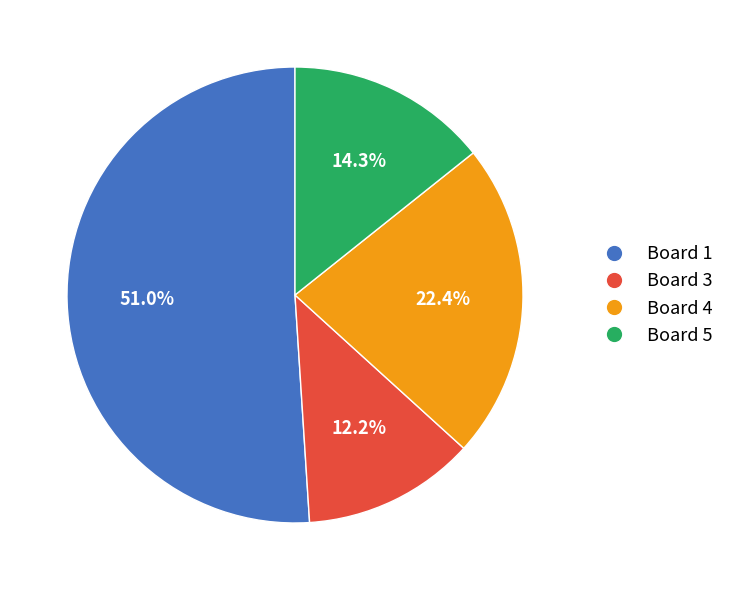

Is it true that Board 4 is 22% of the pie?

True